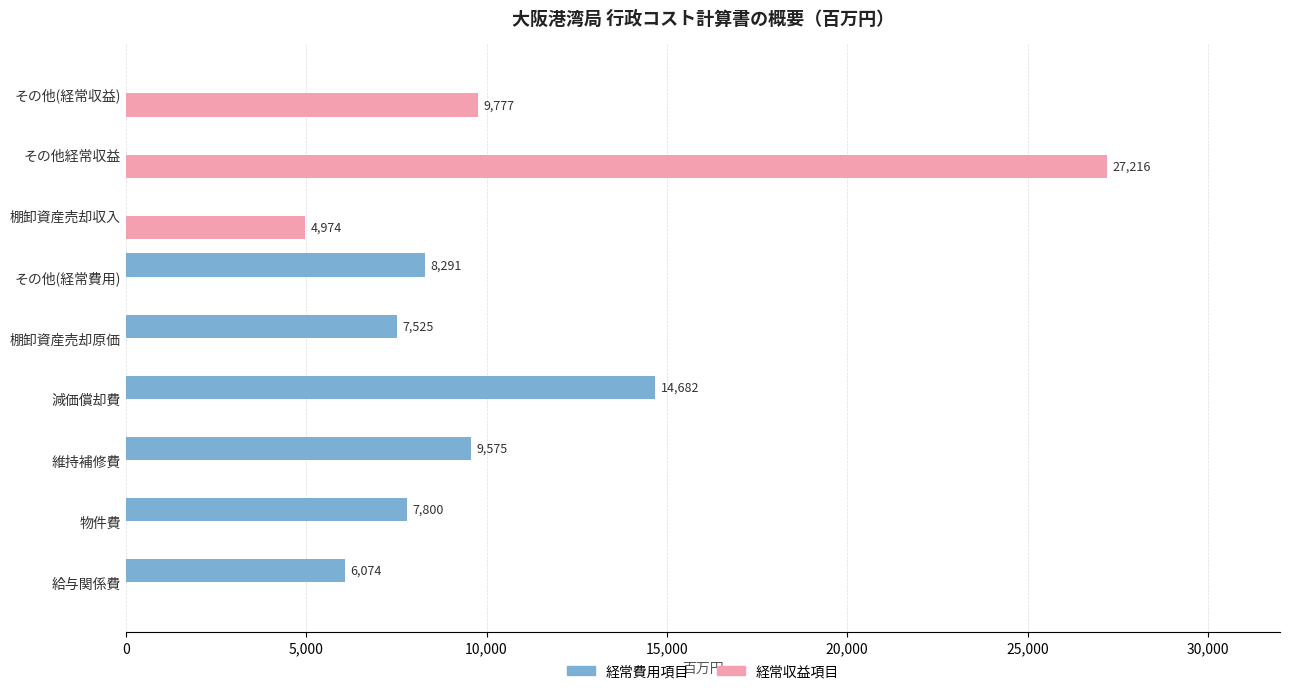

Which category has the highest value in the 経常収益項目 series?

その他経常収益